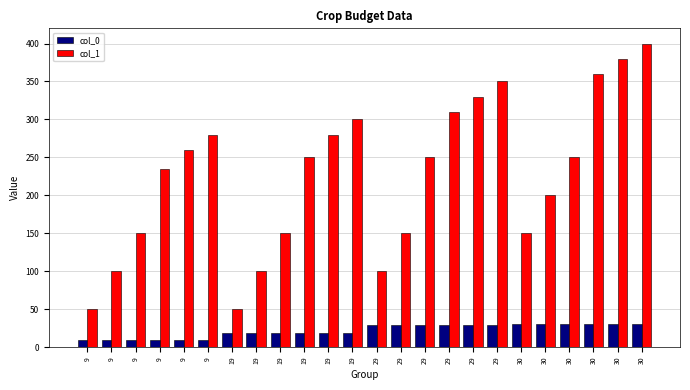

How many distinct data groups are displayed?

2